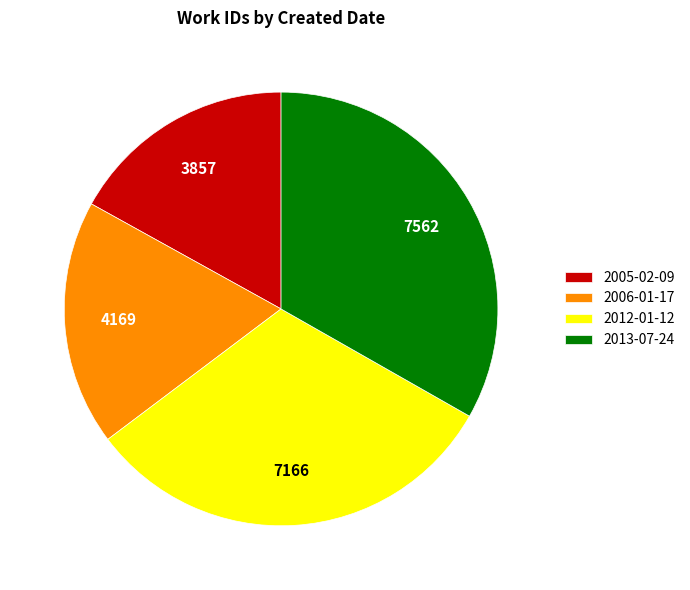

Count the number of slices in the pie.

4